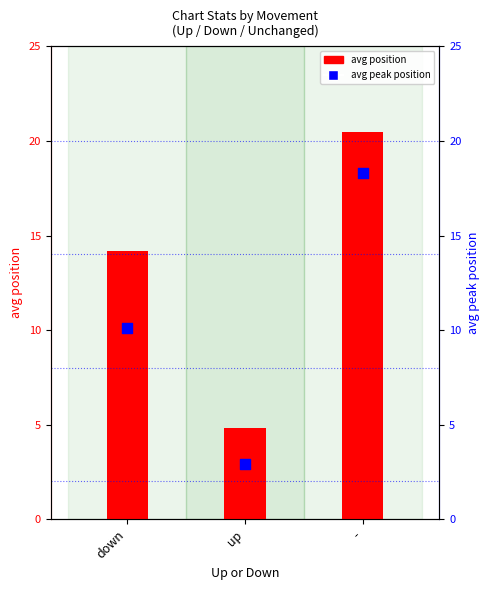

Which series has the largest total across all categories?

avg position